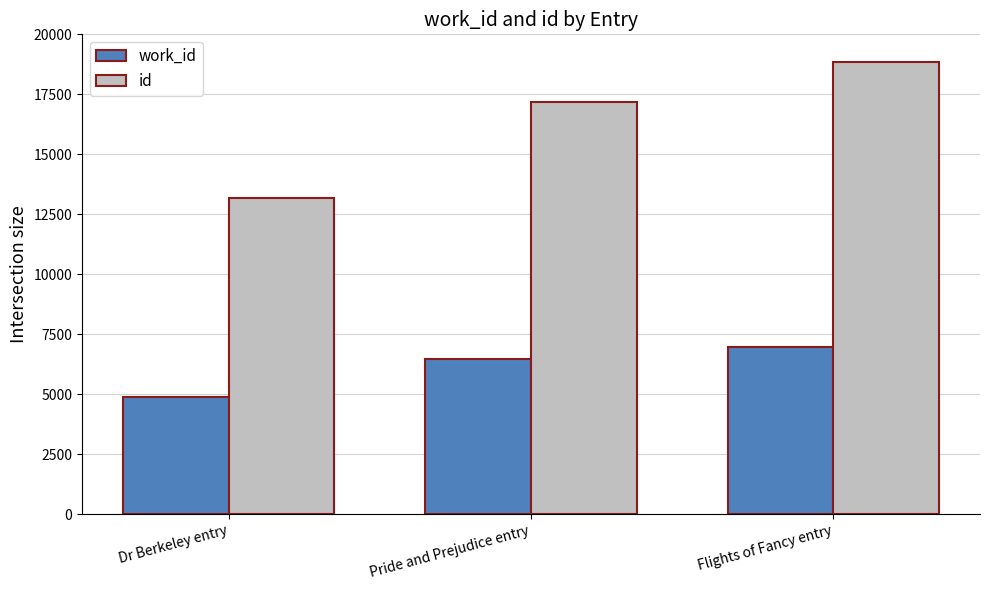

Reading right to left, what are all the values shown in this chart?

work_id: 6988	6464	4891
id: 18847	17189	13180